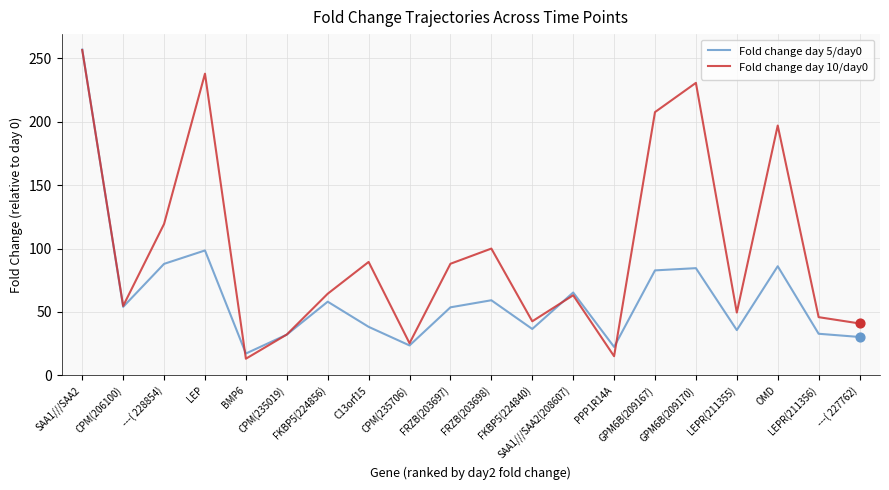

Which series has the largest total across all categories?

Fold change day 10/day0